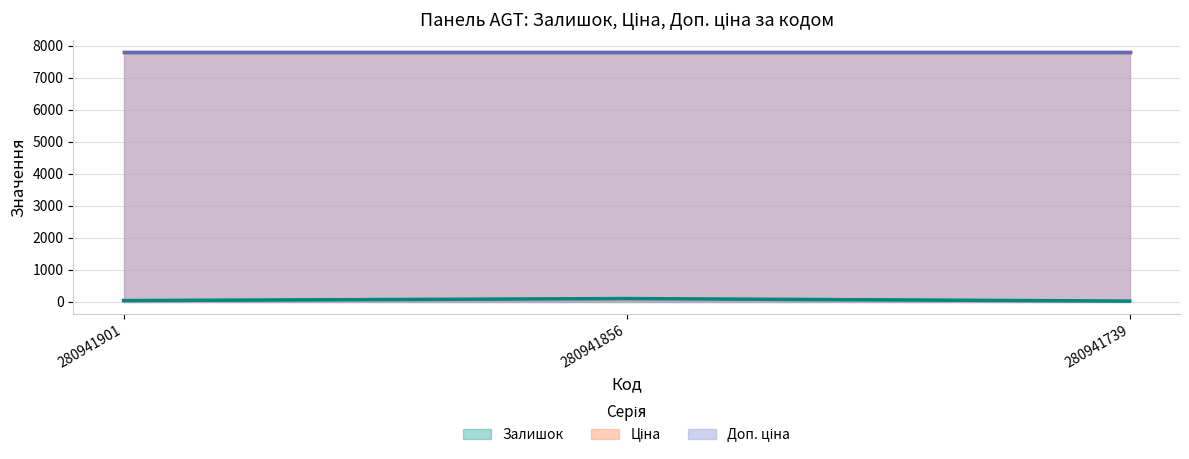

What is the difference between the maximum and second lowest values in the Залишок series?

63.0